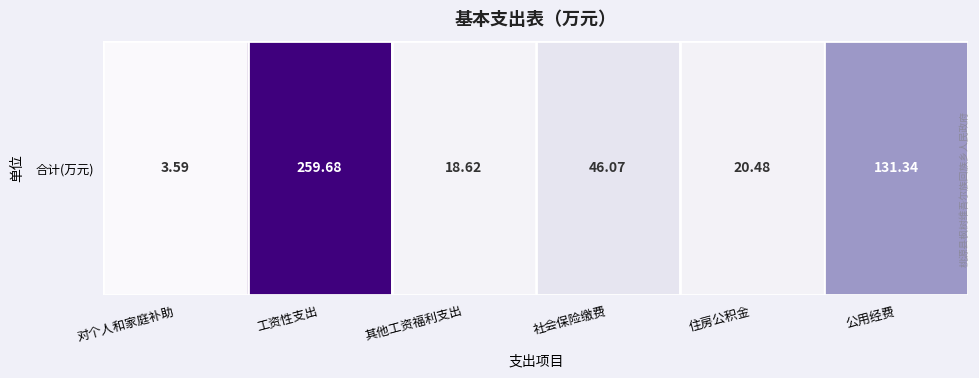

Which category has the lowest value across all series?

对个人和家庭补助